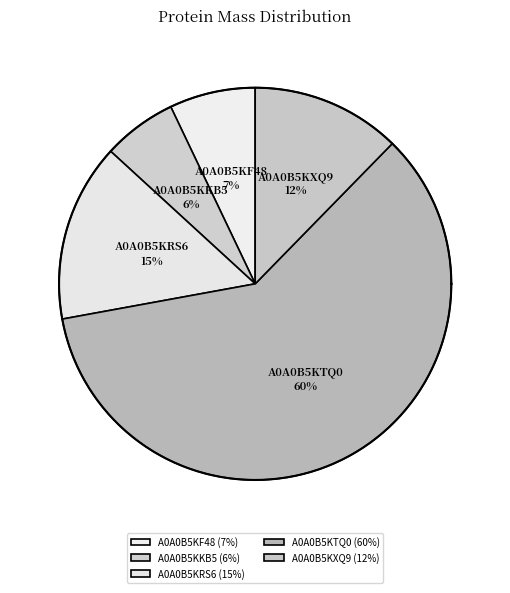

Is there any slice that represents more than half of the pie?

Yes